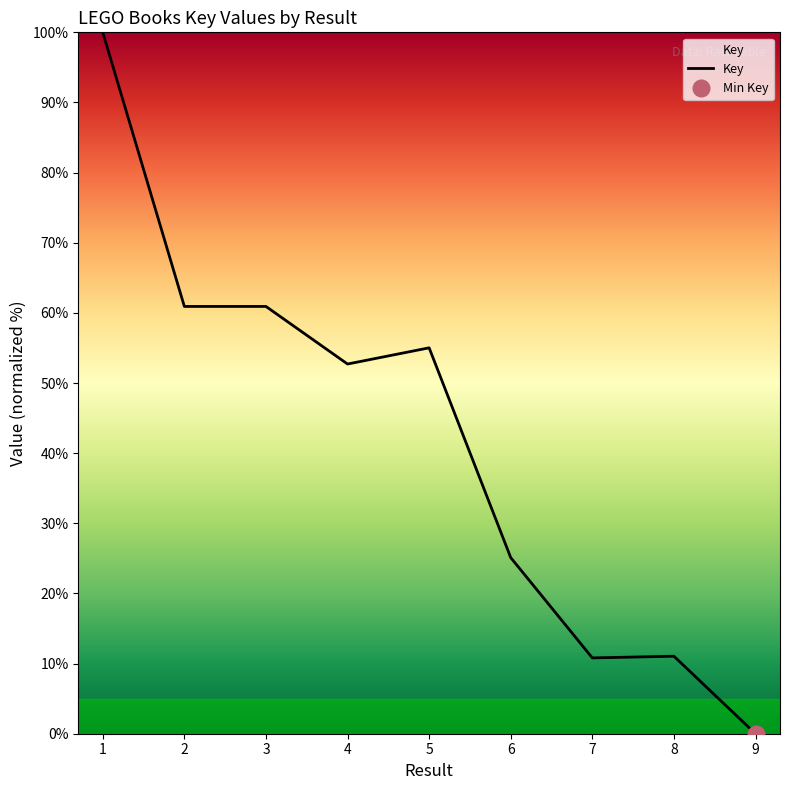

What is the difference between the maximum and minimum values?

100.0